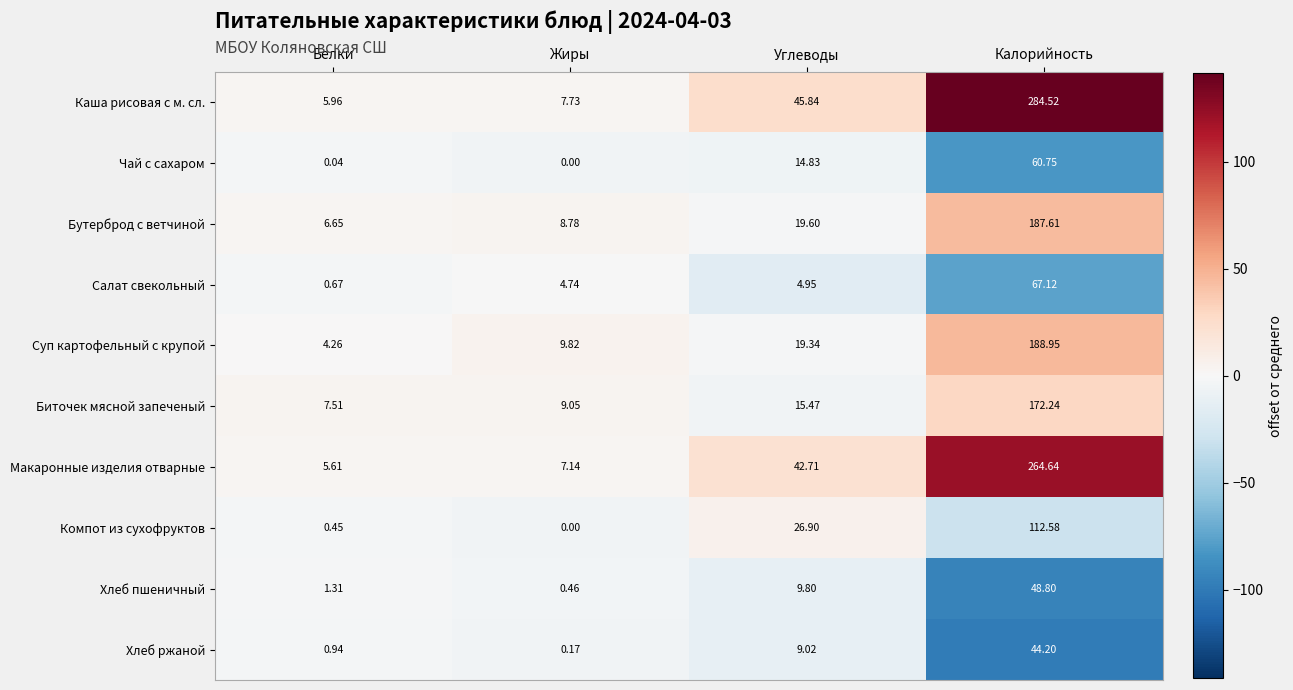

Which series has the largest range (max minus min)?

Каша рисовая с м. сл.